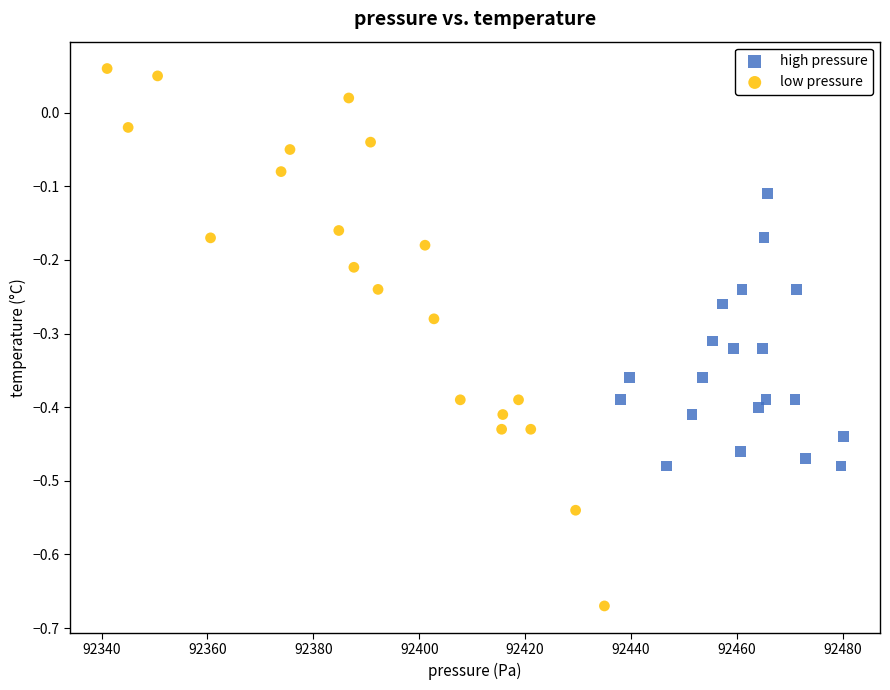

Which series has the largest Y range (max minus min)?

low pressure